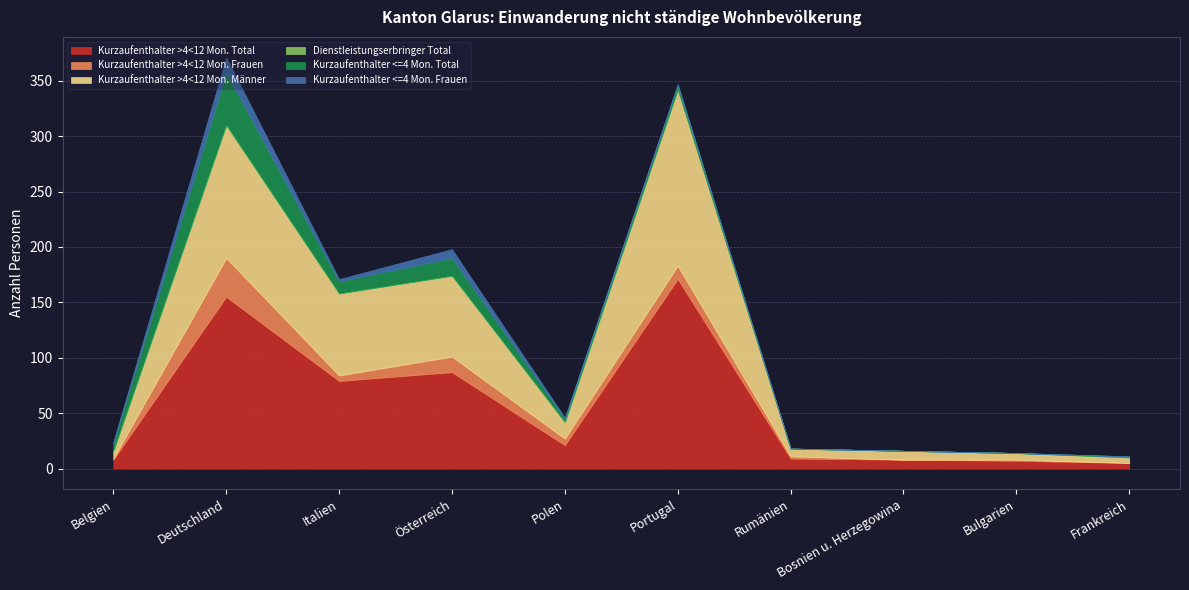

List the series in order of their peak value, highest first.

Kurzaufenthalter >4<12 Mon. Total, Kurzaufenthalter >4<12 Mon. Männer, Kurzaufenthalter <=4 Mon. Total, Kurzaufenthalter >4<12 Mon. Frauen, Kurzaufenthalter <=4 Mon. Frauen, Dienstleistungserbringer Total